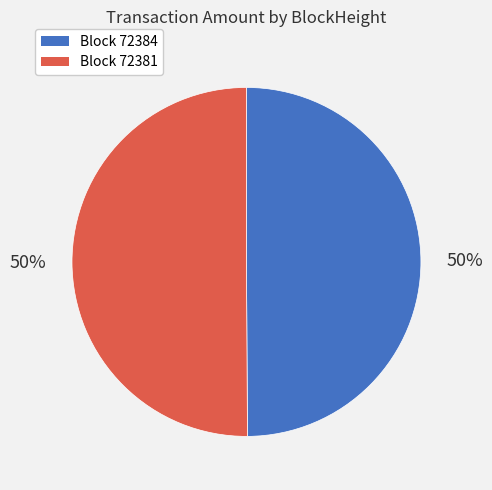

To the nearest percent, what is the average slice percentage?

50%